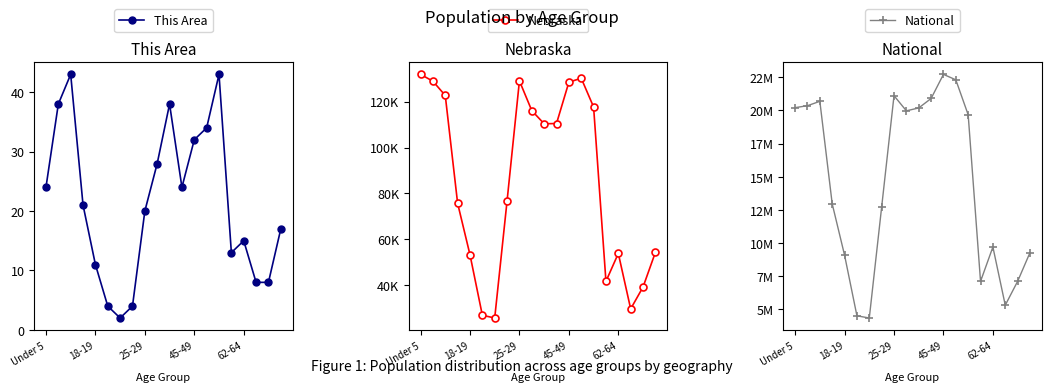

The This Area series shows 15 at 62-64. True or false?

True